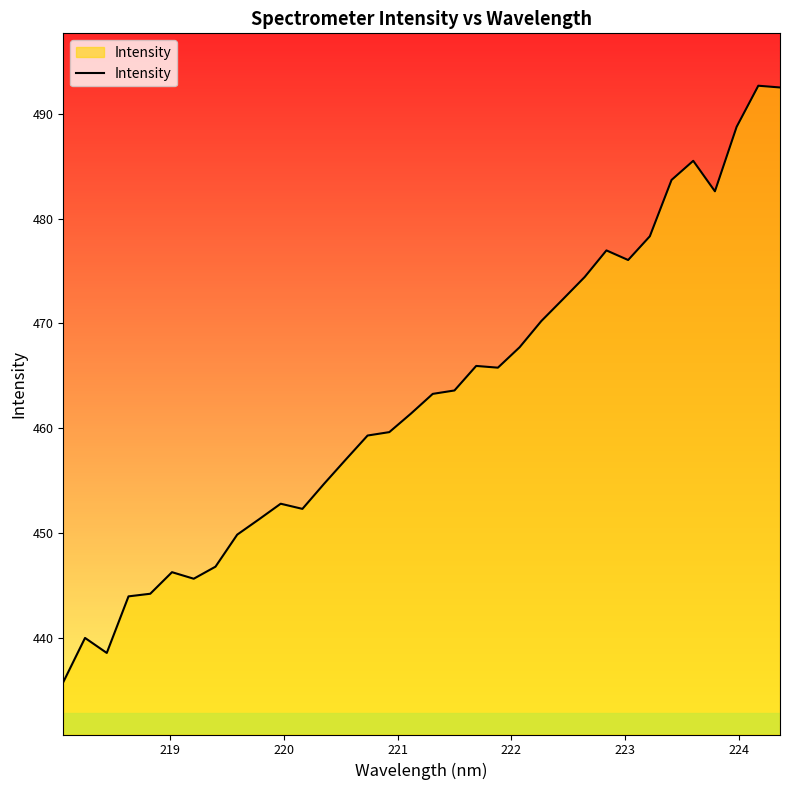

What is the greatest value displayed?

492.7